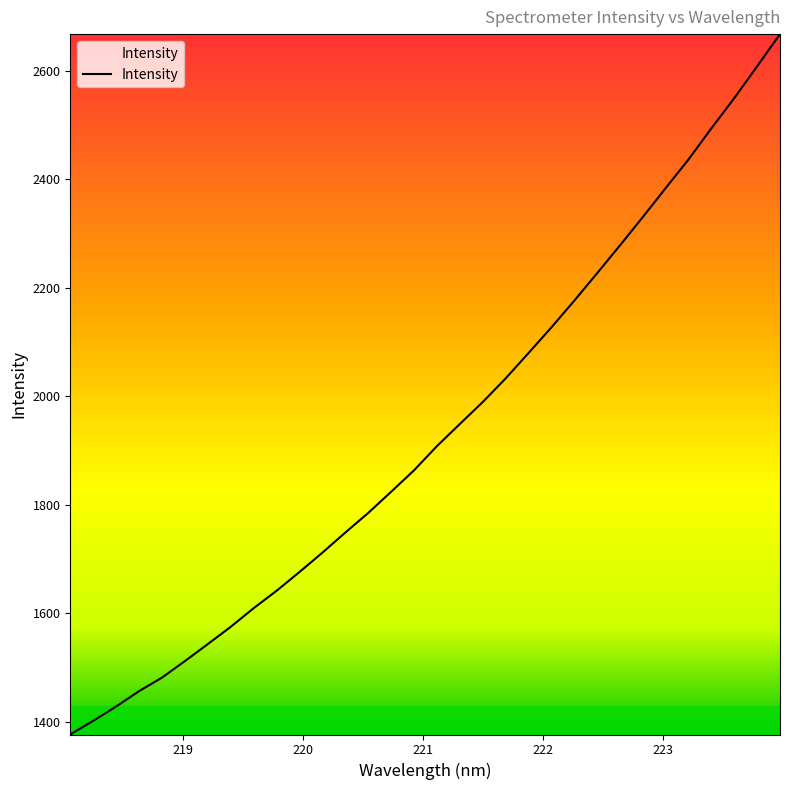

What is the minimum value shown in the chart?

1377.0